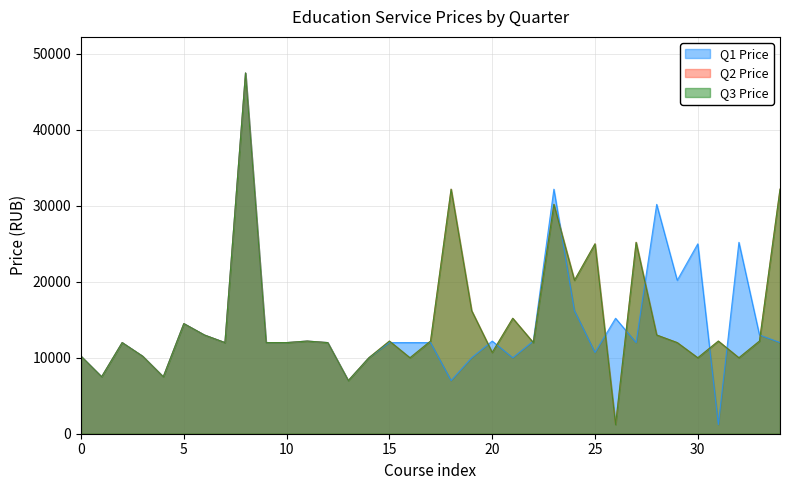

Which series has the largest total across all categories?

Q2 Price